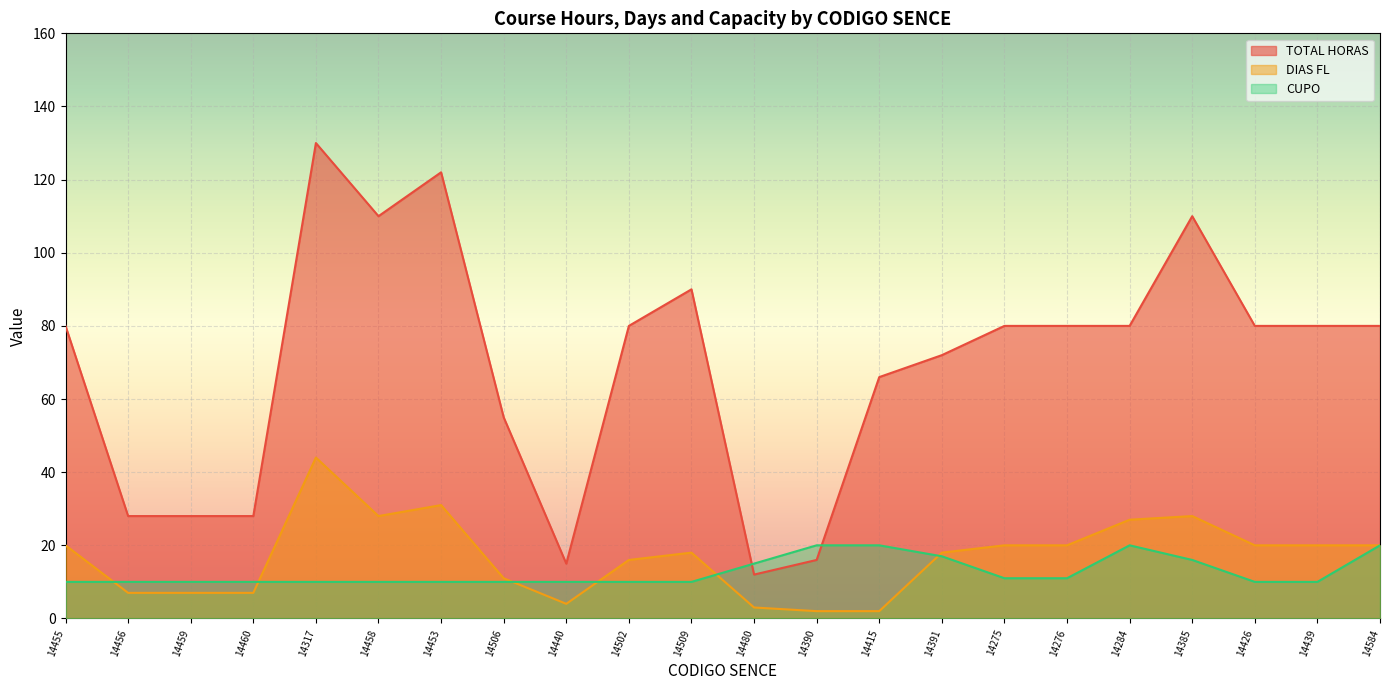

The value of DIAS FL at 14385 is 28. True or false?

True